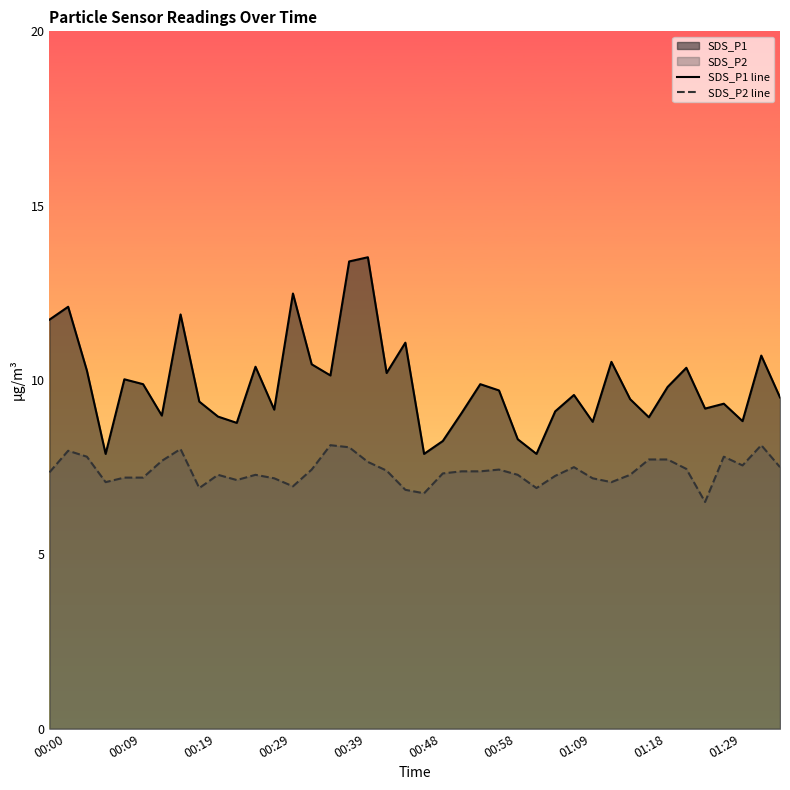

What is the total value across all series at 11?

17.7